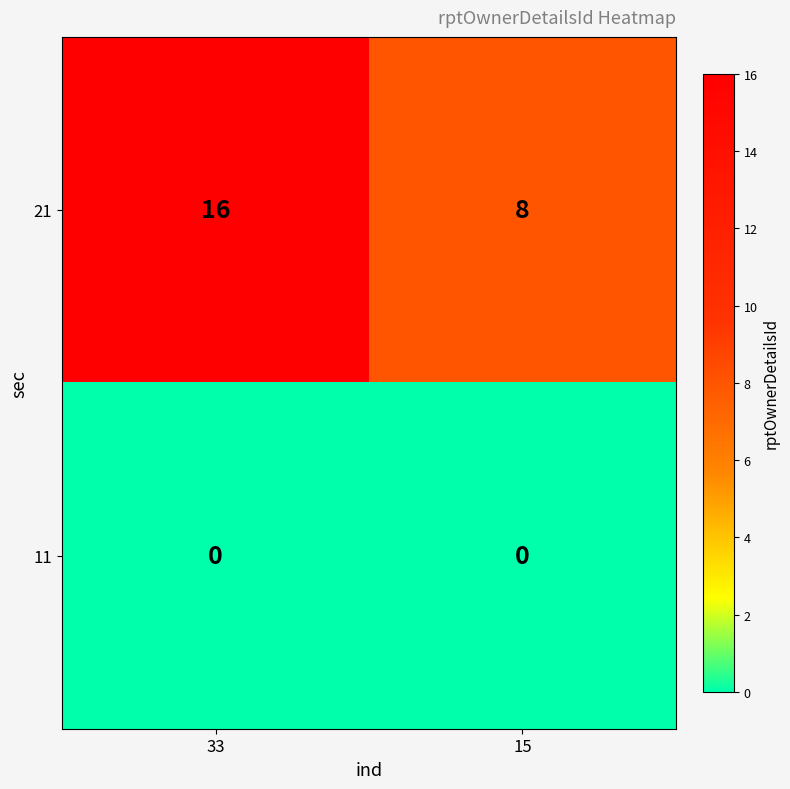

Rank the series by their maximum value, from highest to lowest.

21, 11